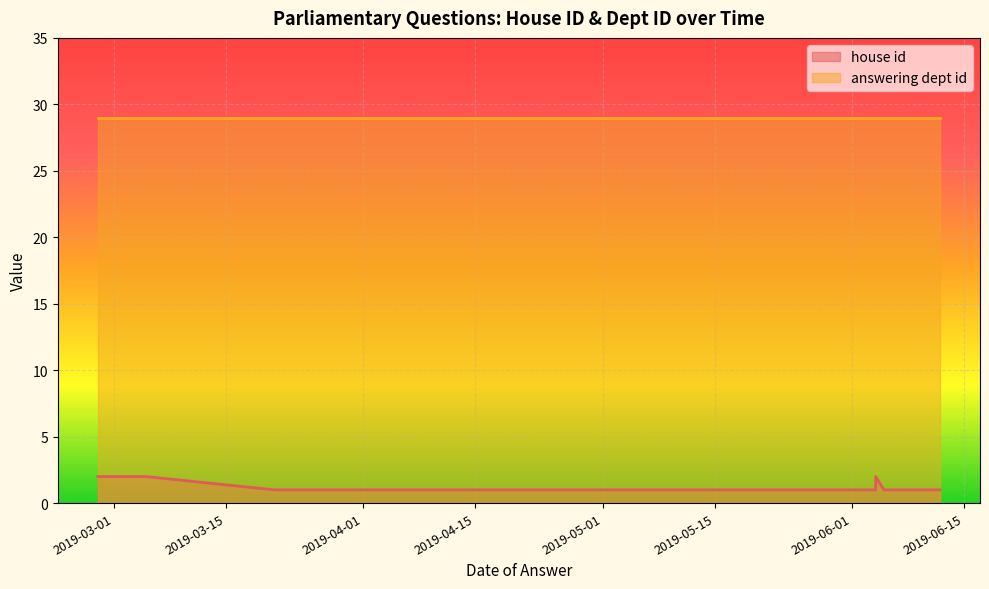

The answering dept id series shows 29 at 2019-03-21. True or false?

True